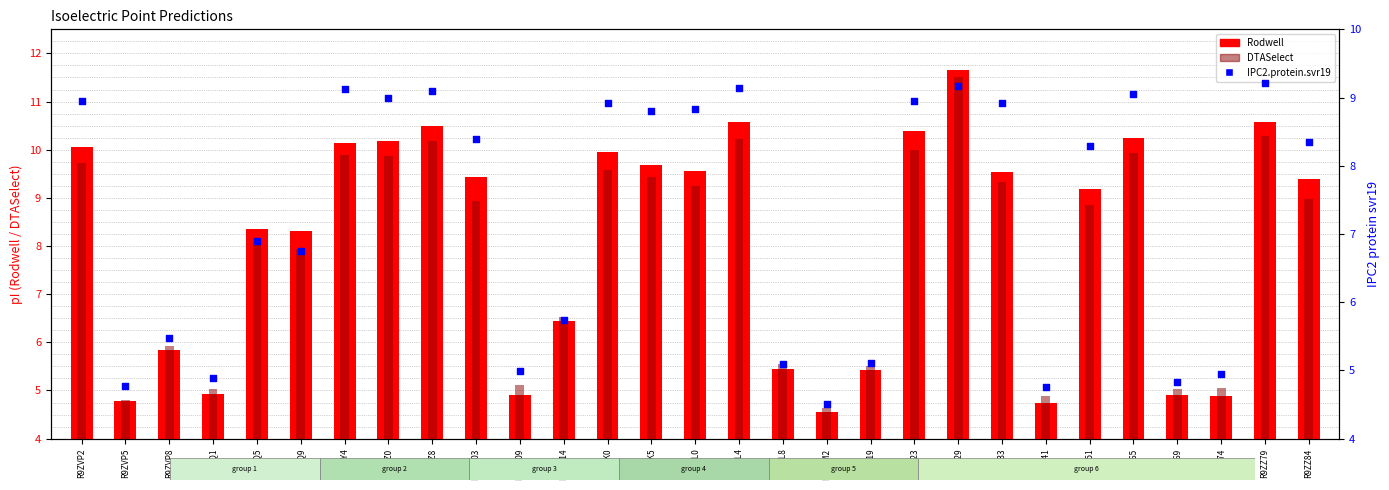

Is the value of DTASelect at R9ZZ74 greater than the value of Rodwell at R9ZZ74?

Yes